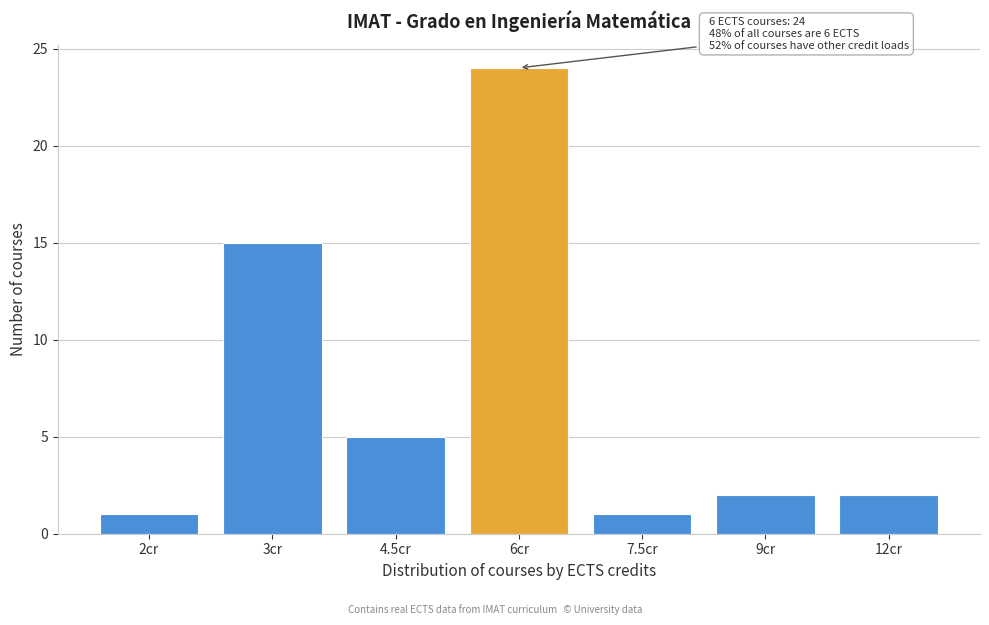

Reading left to right, extract all data points from this chart.

2cr=1	3cr=15	4.5cr=5	6cr=24	7.5cr=1	9cr=2	12cr=2